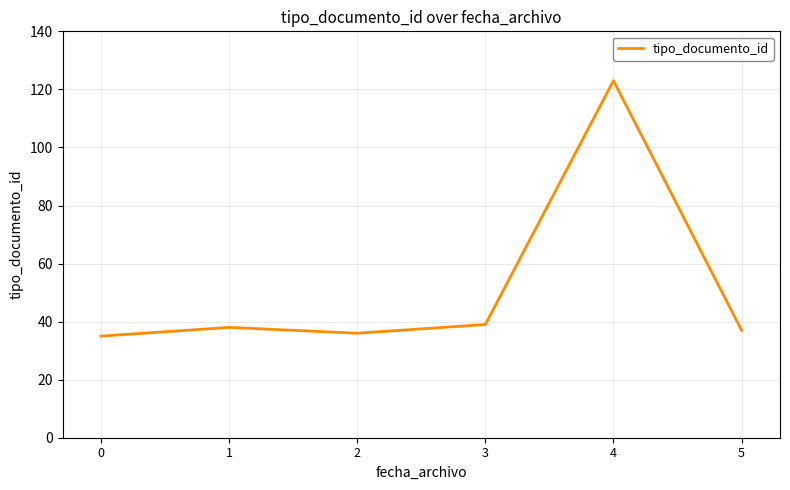

Which has a higher value, 0 or 3?

3